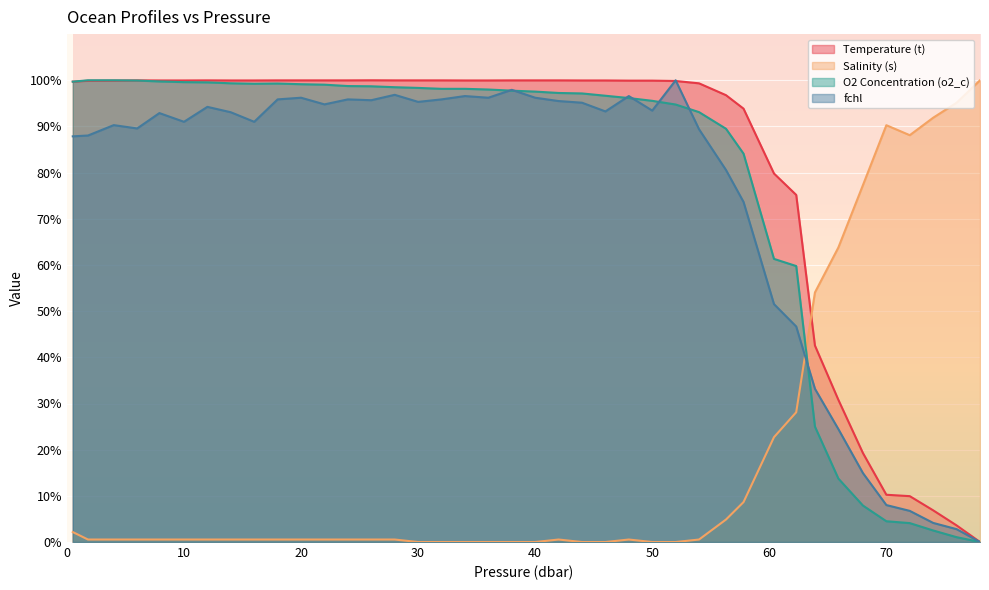

At which label is fchl closest to 50?

60.4